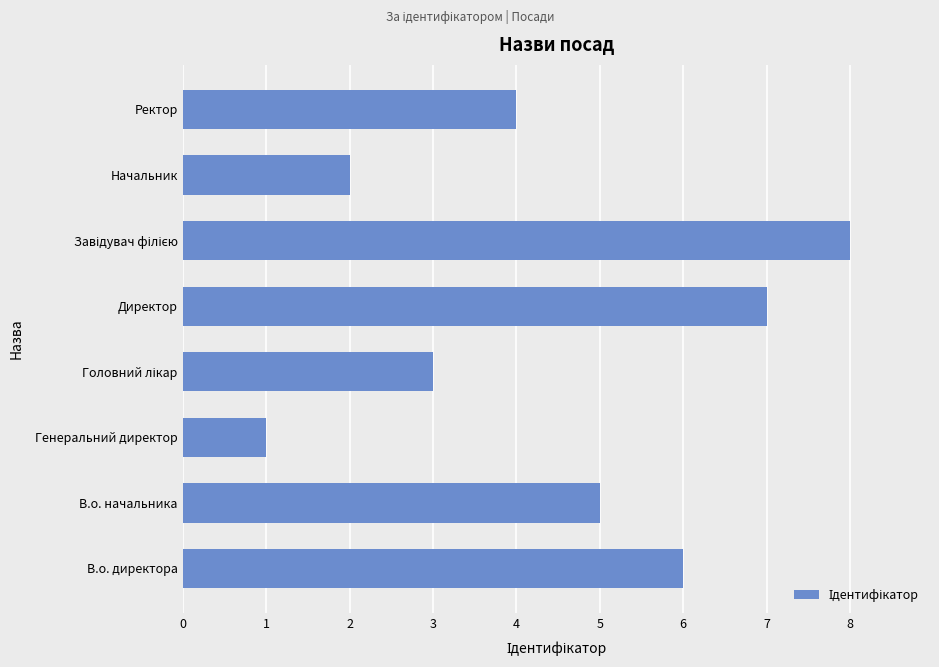

Where is the data nearest to the value 4?

Ректор